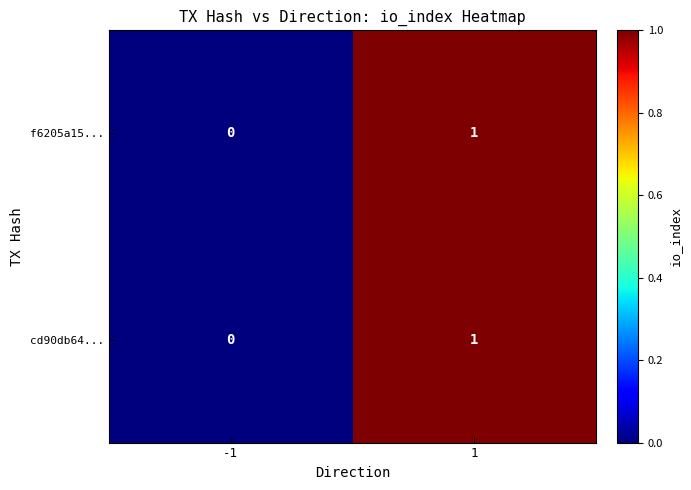

Reading left to right, list all the values displayed in this chart.

f6205a15...: -1=0	1=1
cd90db64...: -1=0	1=1